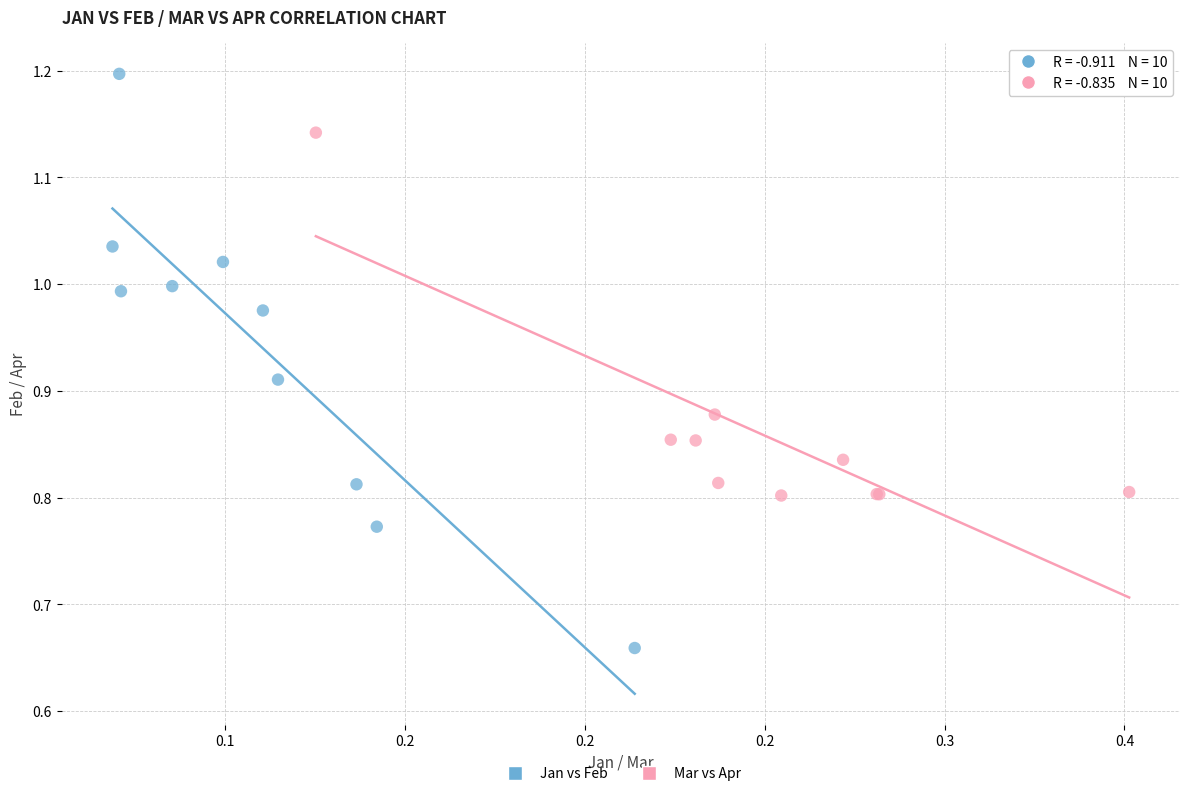

Which series contains the highest Y value?

Jan vs Feb